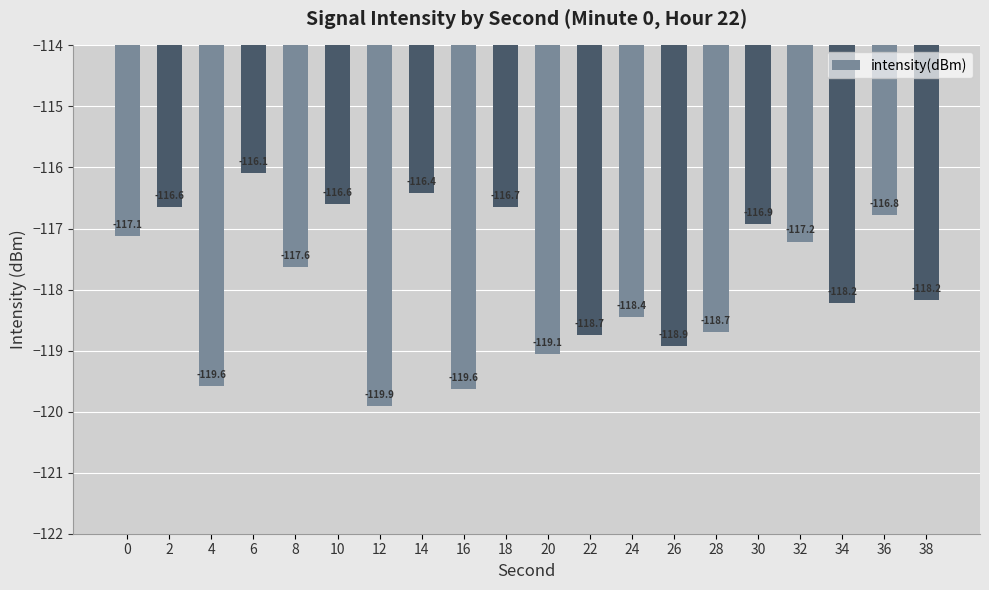

Count the number of data series in this chart.

1